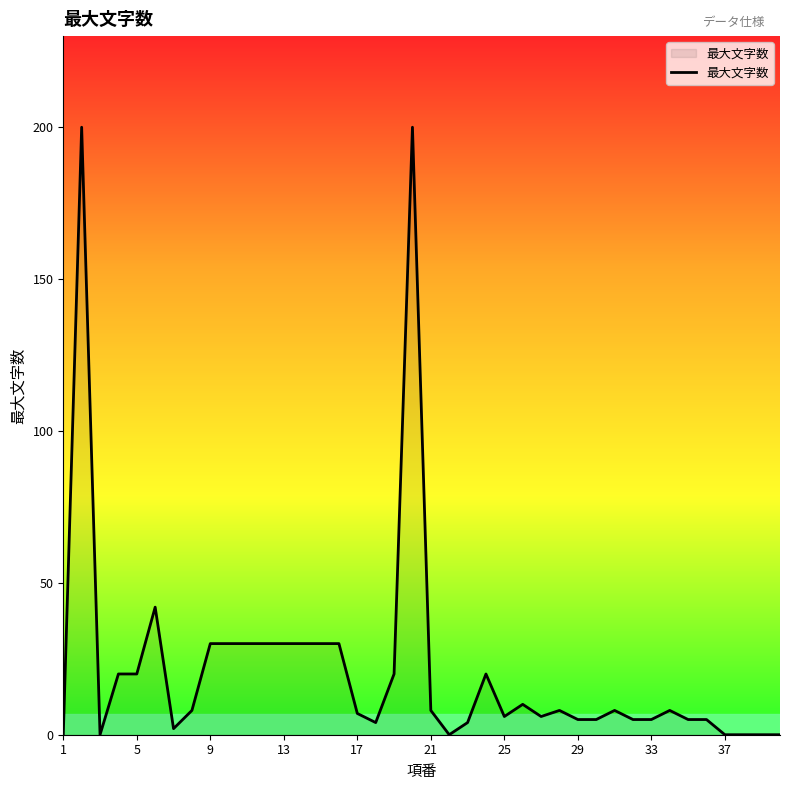

What is the maximum value shown in the chart?

200